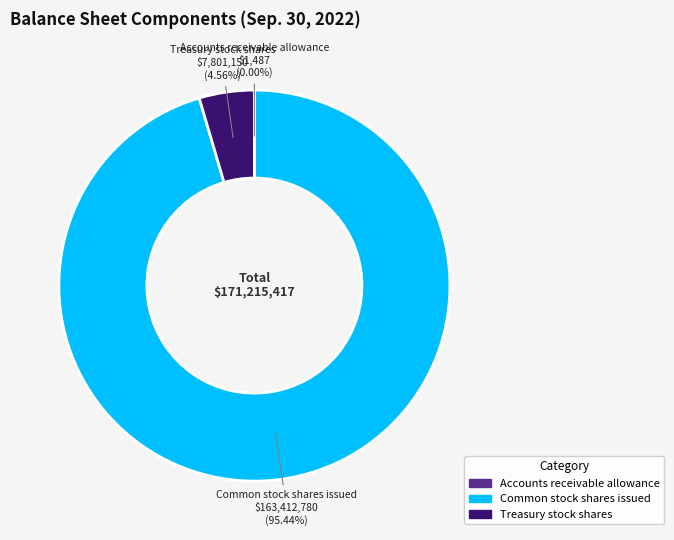

Which slice is the largest?

Common stock shares issued